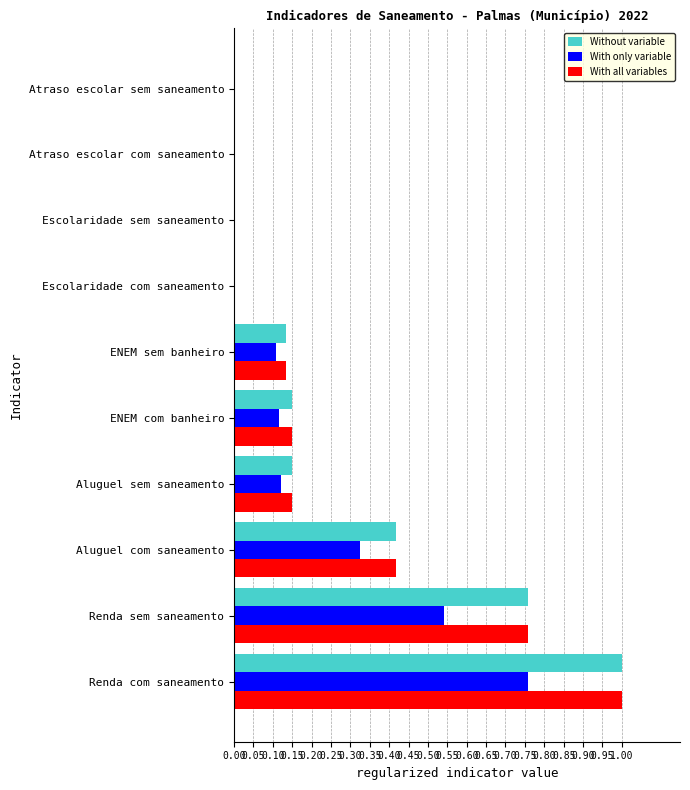

What is the sum of all Without variable values?

2.6